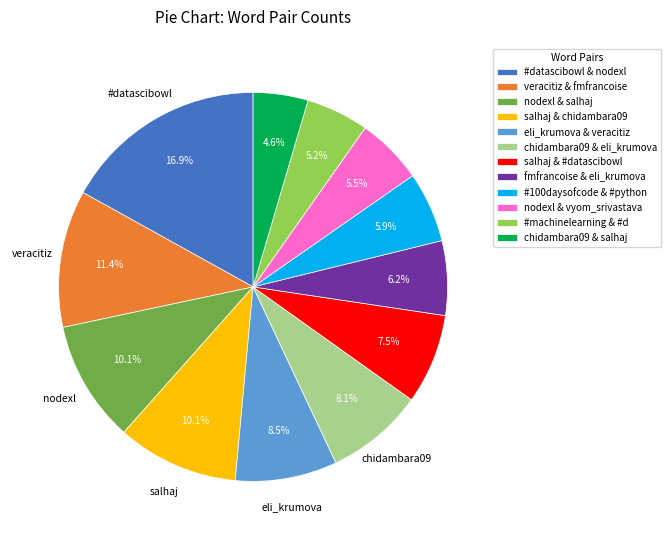

Do nodexl & salhaj and chidambara09 & eli_krumova together represent more than half of the pie?

No